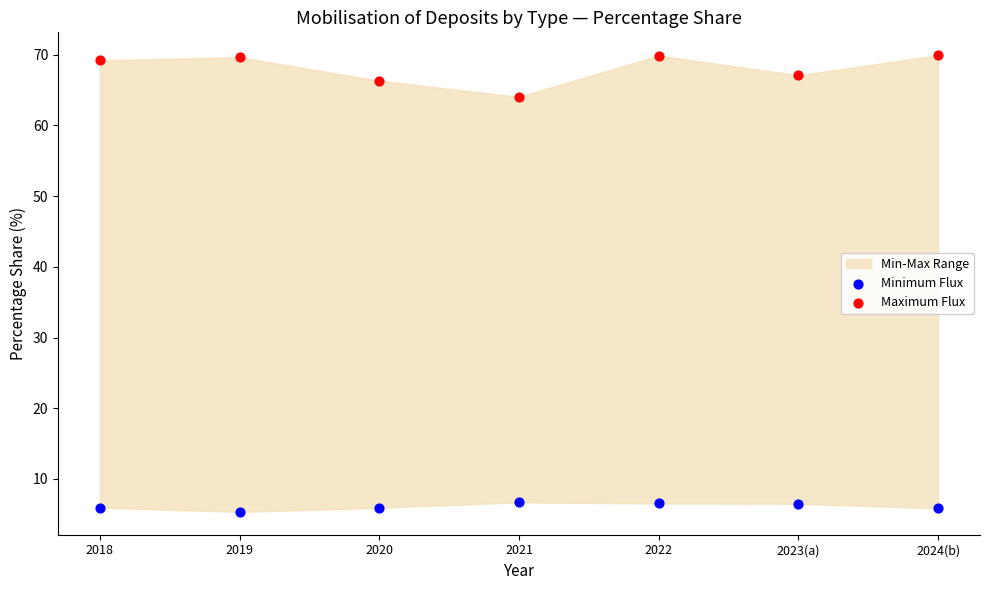

Which series has the largest Y range (max minus min)?

Maximum Flux